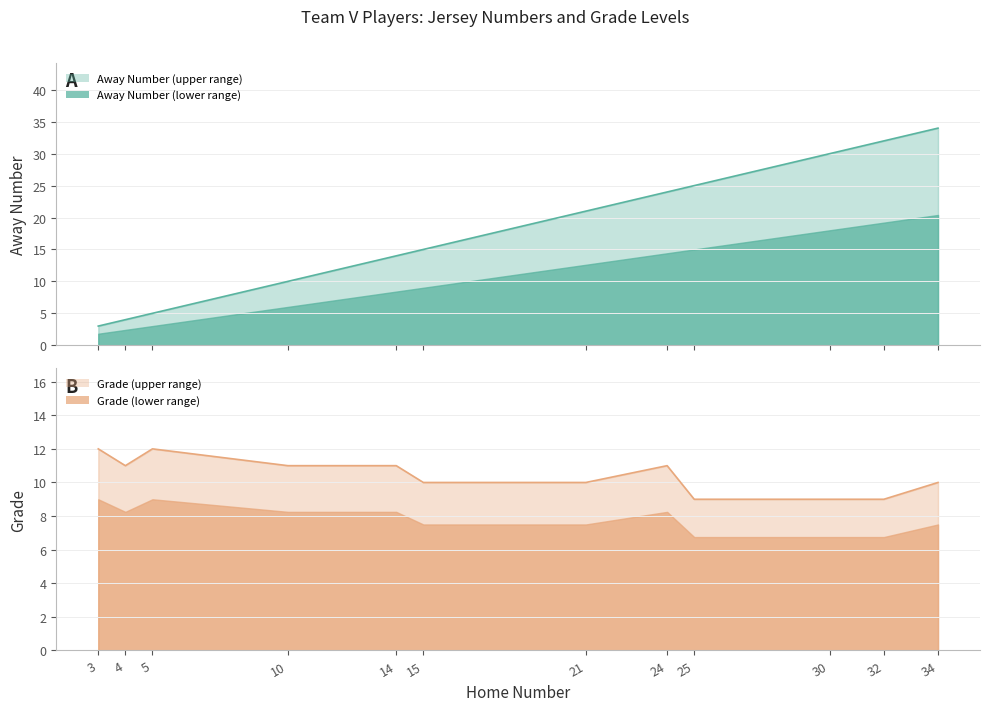

Reading left to right, transcribe all the data shown in this chart.

Away Number: 3=3	4=4	5=5	10=10	14=14	15=15	21=21	24=24	25=25	30=30	32=32	34=34
Grade: 3=12	4=11	5=12	10=11	14=11	15=10	21=10	24=11	25=9	30=9	32=9	34=10